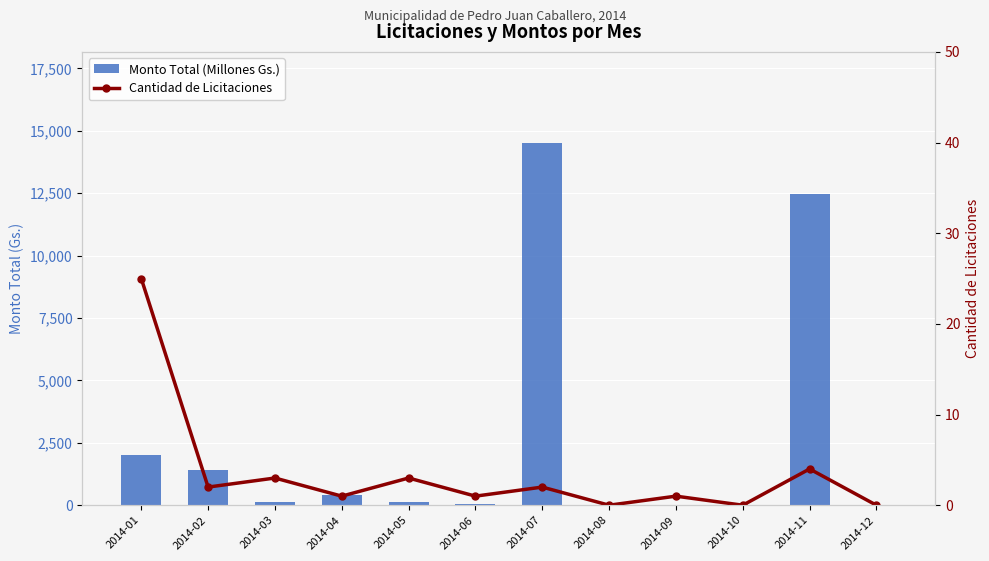

At how many categories does at least one series exceed 547?

4